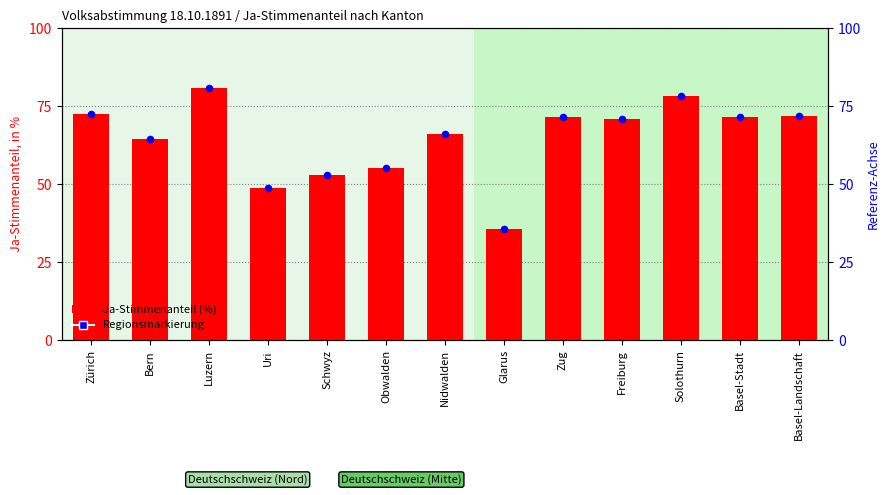

What are all the series names shown in the legend?

Ja-Stimmenanteil (%), Regionsmarkierung